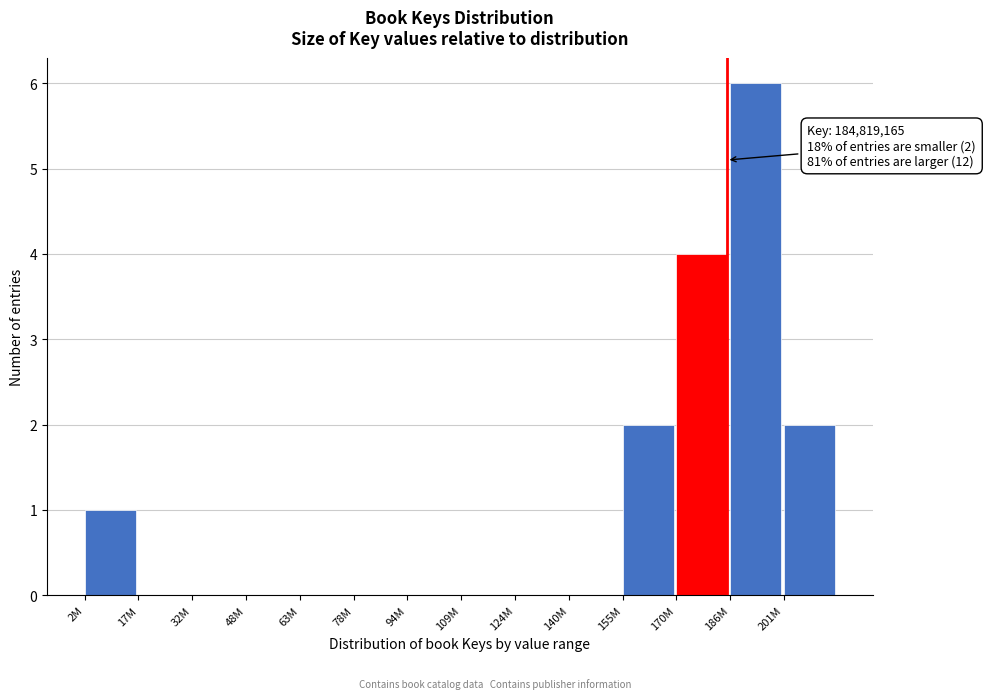

Reading left to right, what are all the values shown in this chart?

2M=1	17M=0	32M=0	48M=0	63M=0	78M=0	94M=0	109M=0	124M=0	140M=0	155M=2	170M=4	186M=6	201M=2